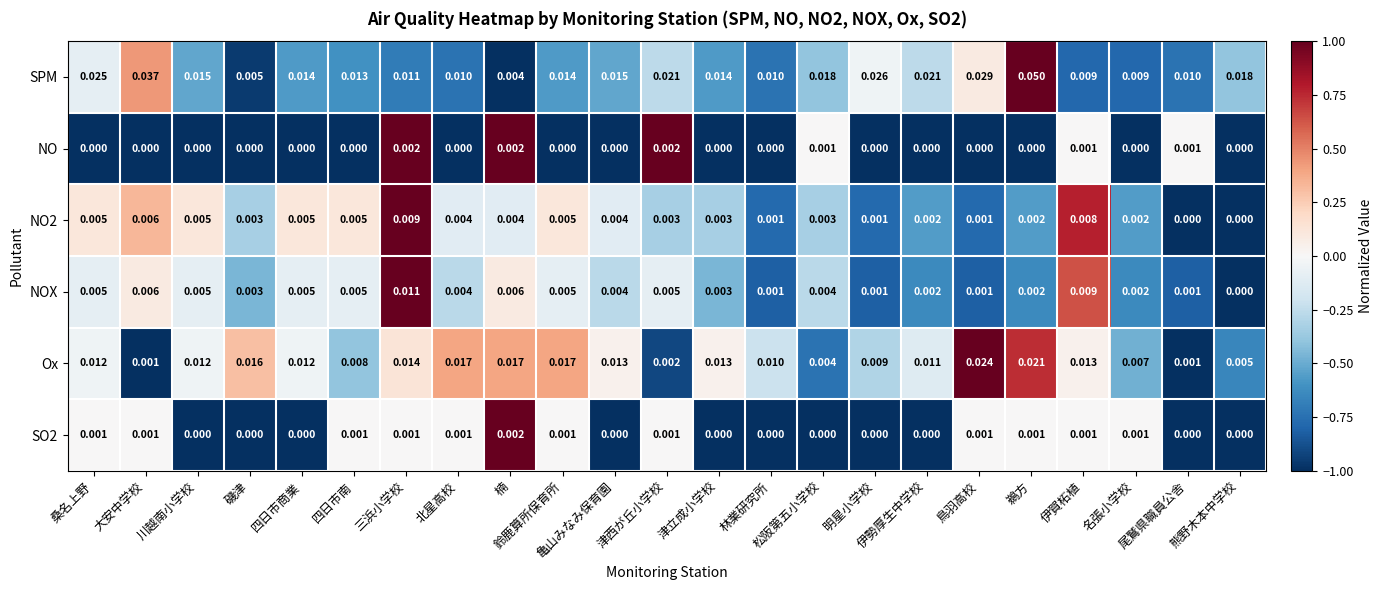

Which series has the widest spread of values?

SPM